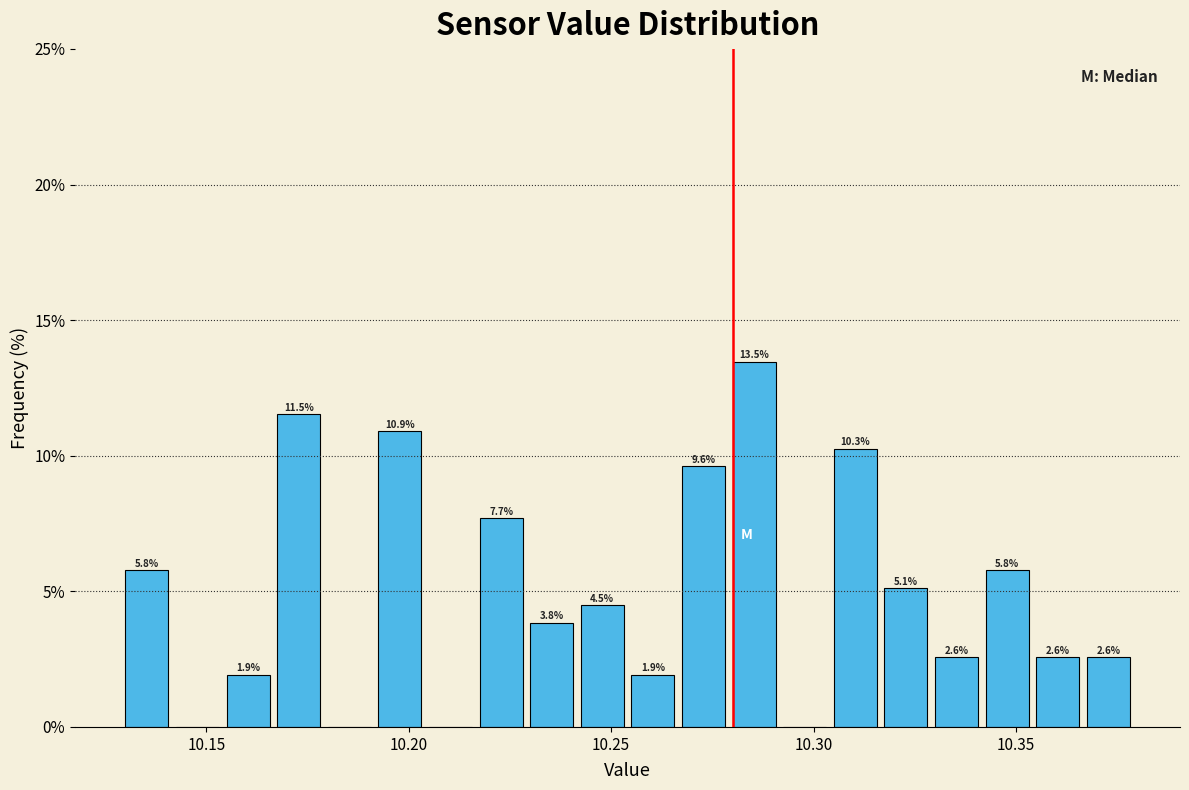

Read against the x-axis, roughly where is the centre of the tallest bar?

10.285